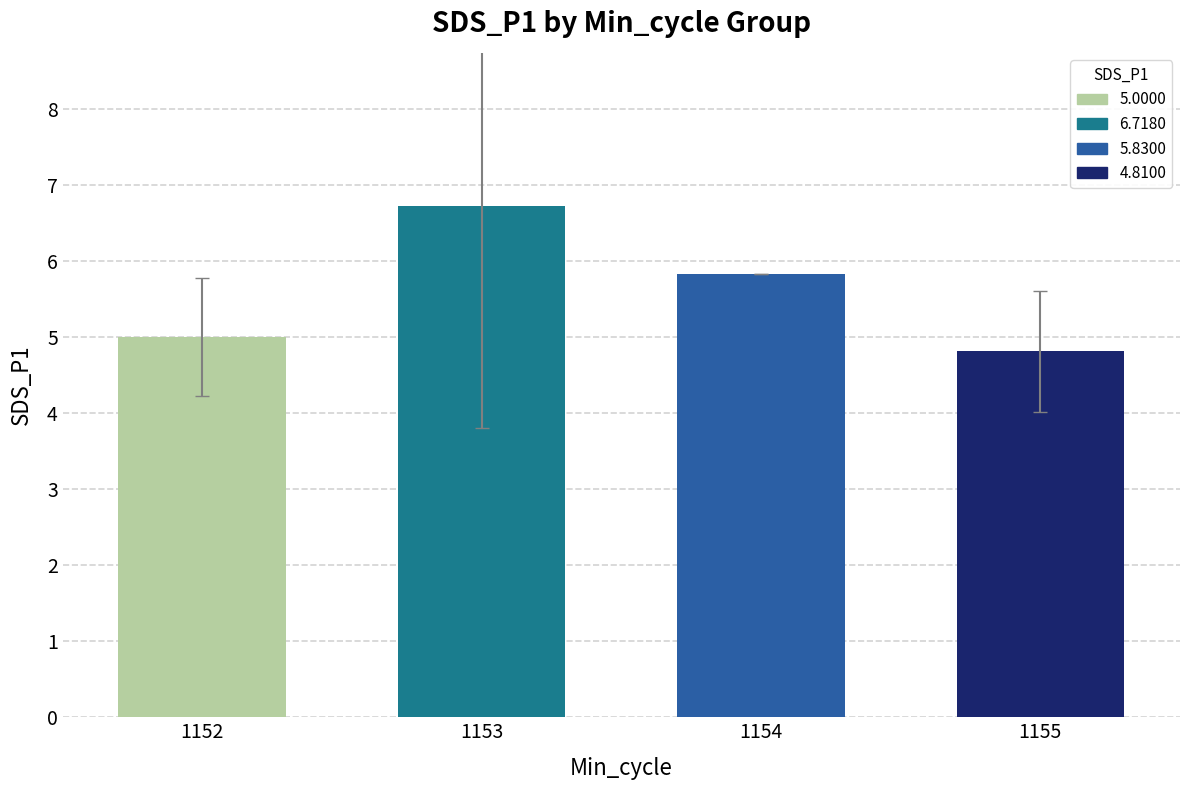

The chart shows a value of 5.7 at 1153. True or false?

False